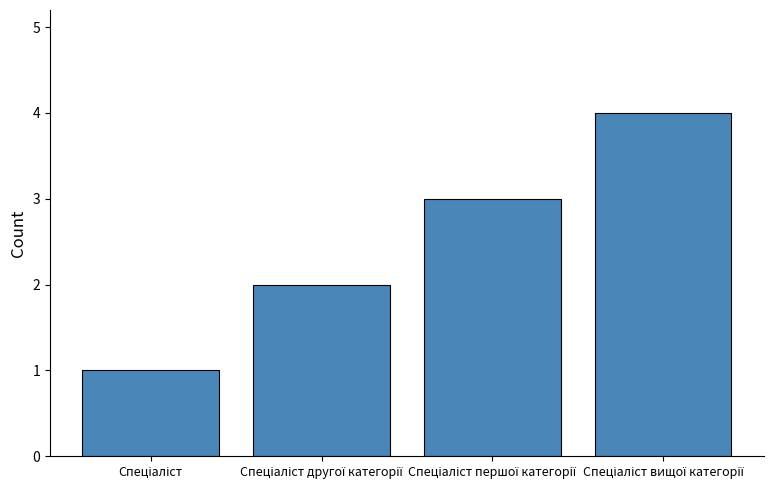

What is the maximum value shown in the chart?

4